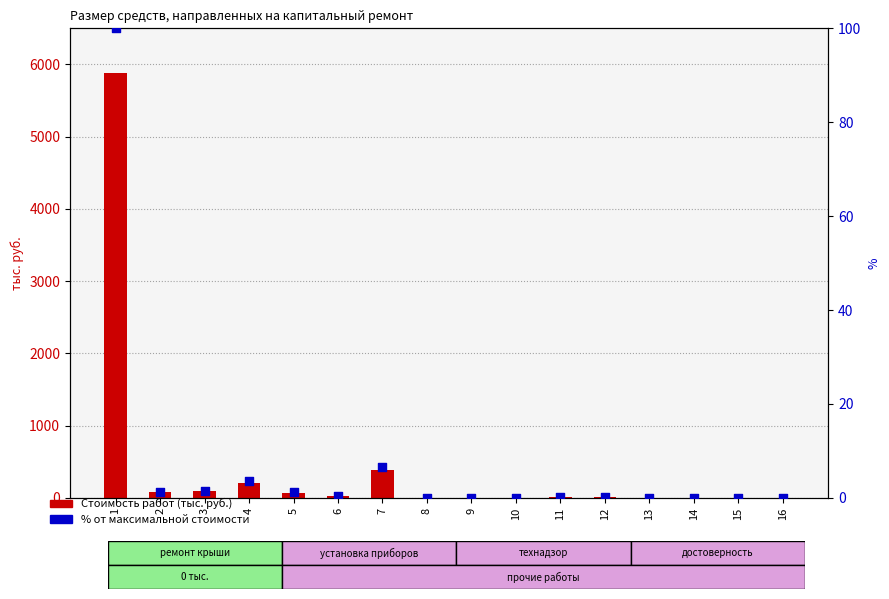

Which series reaches the minimum Y coordinate?

% от максимума